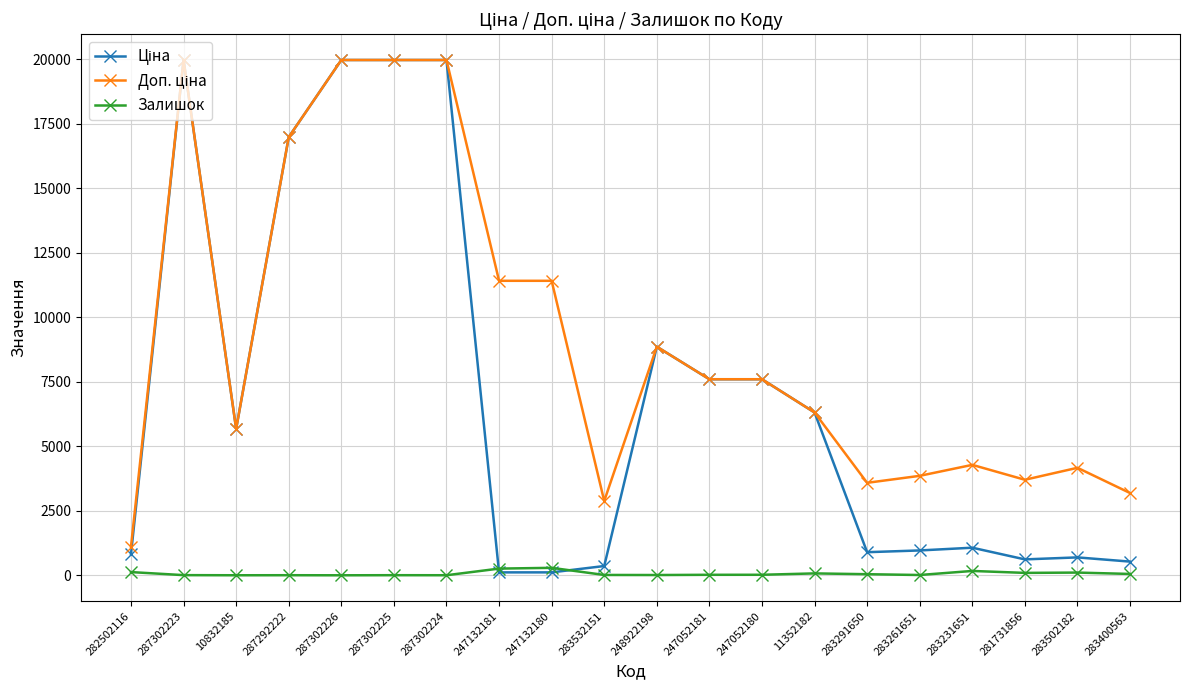

At how many categories does at least one series exceed 9415?

7